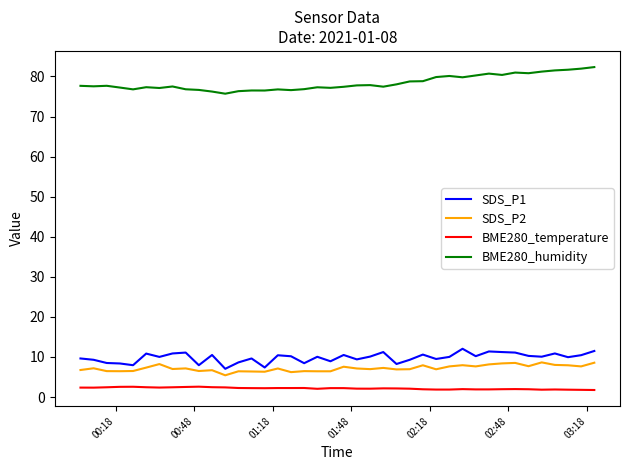

What is the smallest value displayed?

1.8